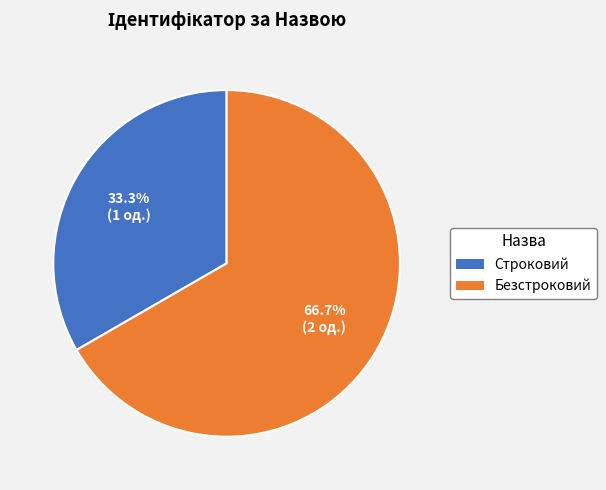

Combined, what portion of the pie is Строковий and Безстроковий?

100.0%